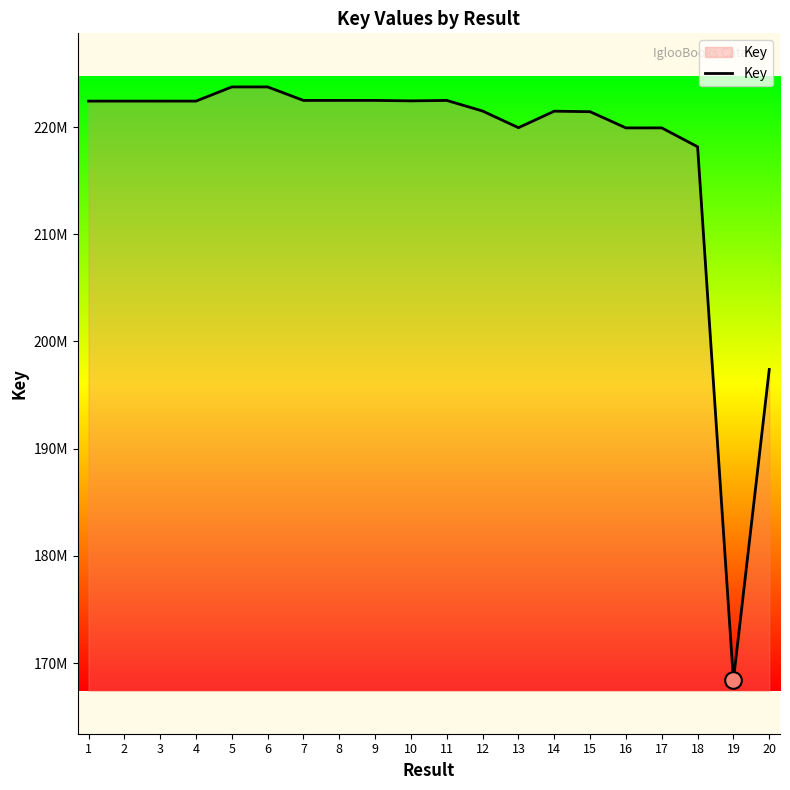

Is this an area chart (filled region under the line)?

Yes